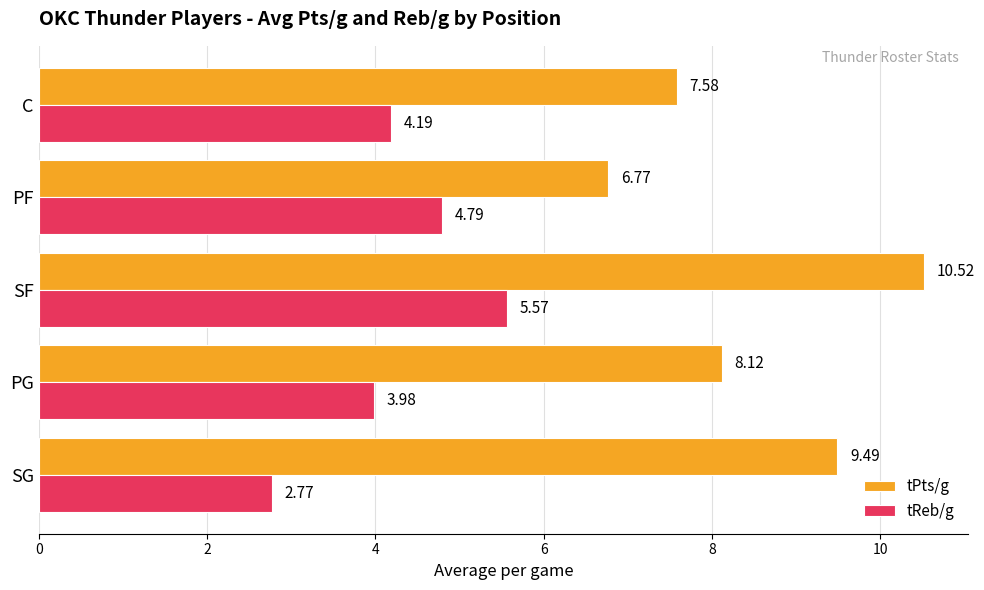

Which series has the widest spread of values?

tPts/g